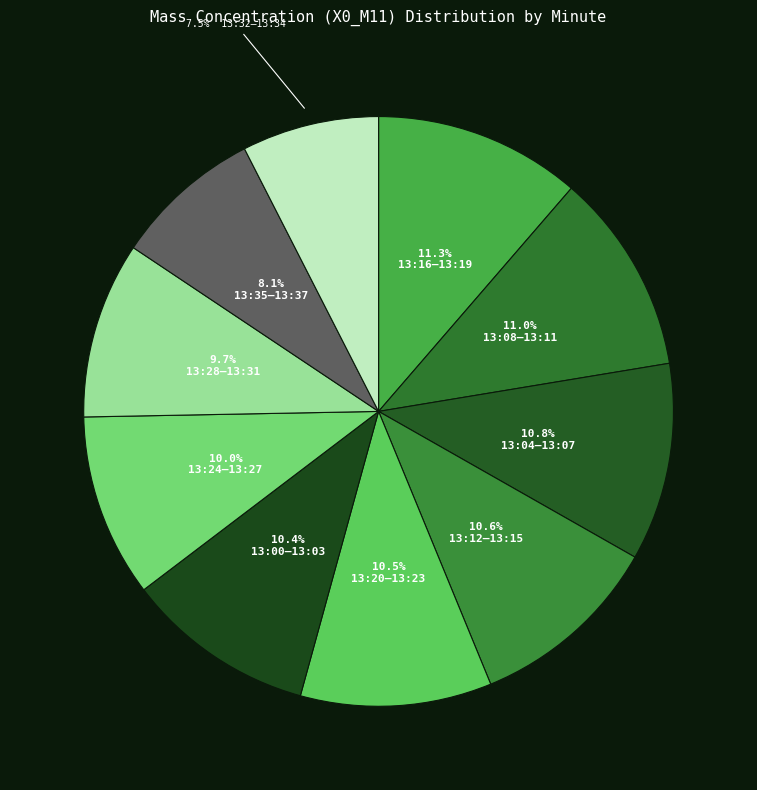

Count the number of slices in the pie.

10